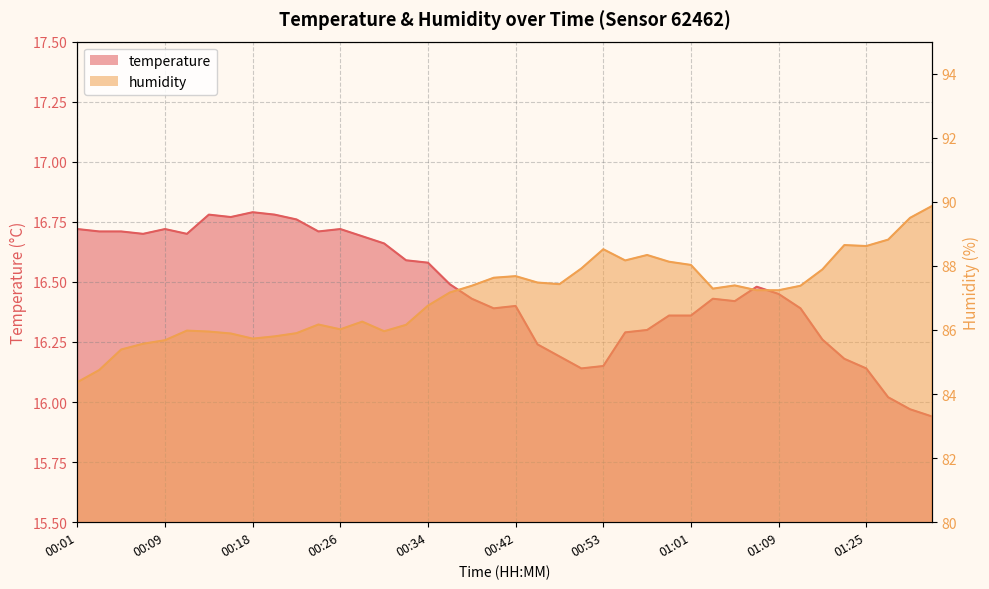

Reading left to right, extract all data points from this chart.

temperature: 00:01=16.7	00:03=16.7	00:05=16.7	00:07=16.7	00:09=16.7	00:11=16.7	00:14=16.8	00:16=16.8	00:18=16.8	00:20=16.8	00:22=16.8	00:24=16.7	00:26=16.7	00:28=16.7	00:30=16.7	00:32=16.6	00:34=16.6	00:36=16.5	00:38=16.4	00:40=16.4	00:42=16.4	00:47=16.2	00:49=16.2	00:51=16.1	00:53=16.1	00:55=16.3	00:57=16.3	00:59=16.4	01:01=16.4	01:03=16.4	01:05=16.4	01:07=16.5	01:09=16.4	01:14=16.4	01:18=16.3	01:23=16.2	01:25=16.1	01:30=16.0	01:32=16.0	01:35=15.9
humidity: 00:01=84.4	00:03=84.8	00:05=85.4	00:07=85.6	00:09=85.7	00:11=86.0	00:14=86.0	00:16=85.9	00:18=85.7	00:20=85.8	00:22=85.9	00:24=86.2	00:26=86.0	00:28=86.3	00:30=86.0	00:32=86.2	00:34=86.8	00:36=87.2	00:38=87.4	00:40=87.6	00:42=87.7	00:47=87.5	00:49=87.4	00:51=87.9	00:53=88.5	00:55=88.2	00:57=88.3	00:59=88.1	01:01=88.0	01:03=87.3	01:05=87.4	01:07=87.2	01:09=87.2	01:14=87.4	01:18=87.9	01:23=88.7	01:25=88.6	01:30=88.8	01:32=89.5	01:35=89.9